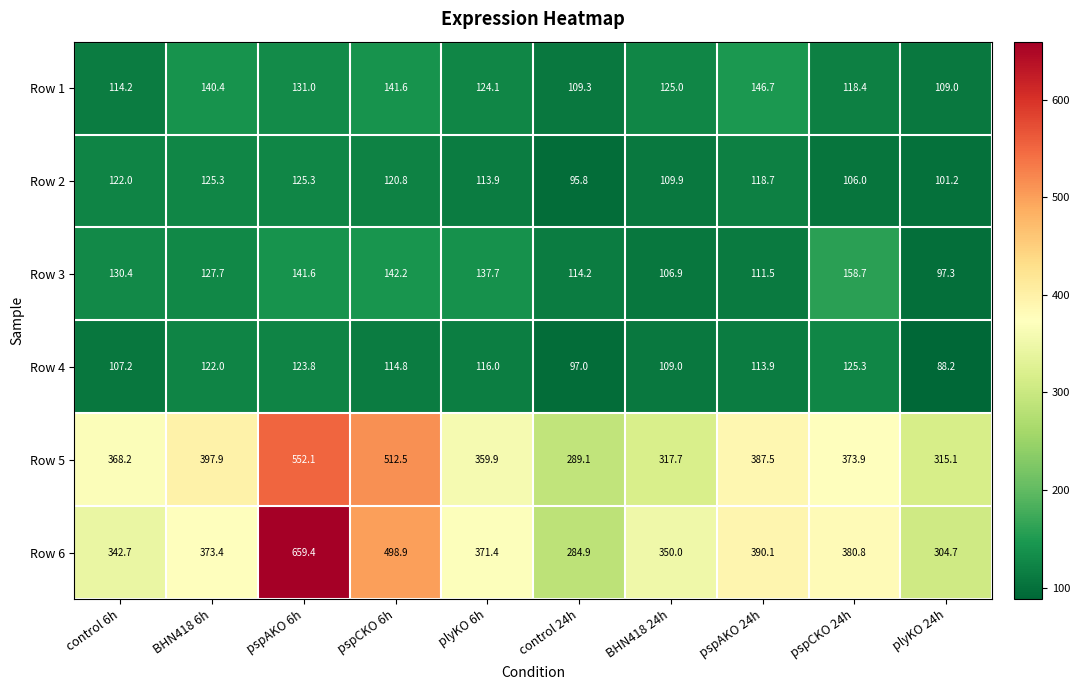

What is the difference between the maximum and second lowest values in the Row 2 series?

24.1